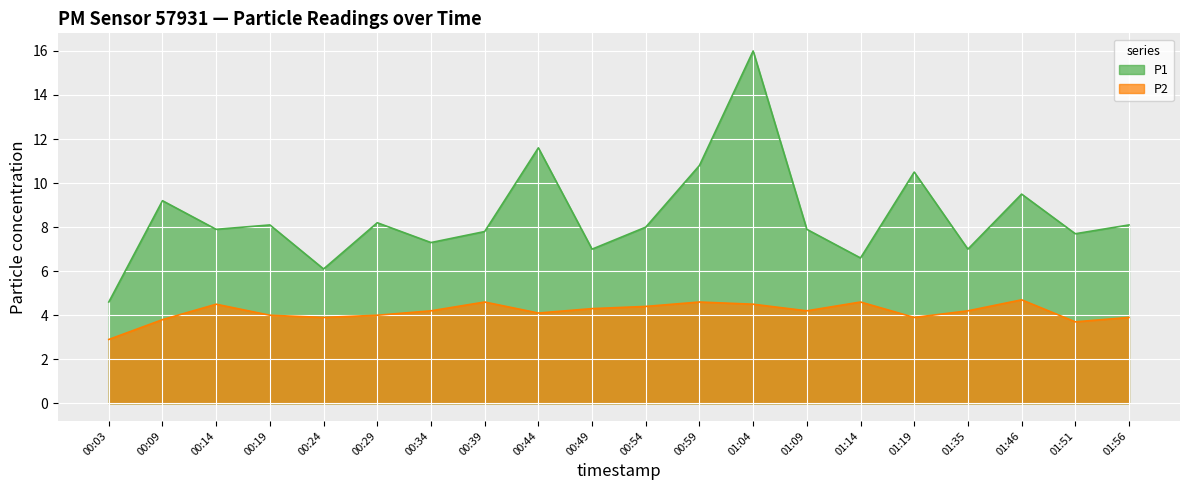

What is the average value of the P2 series?

4.2